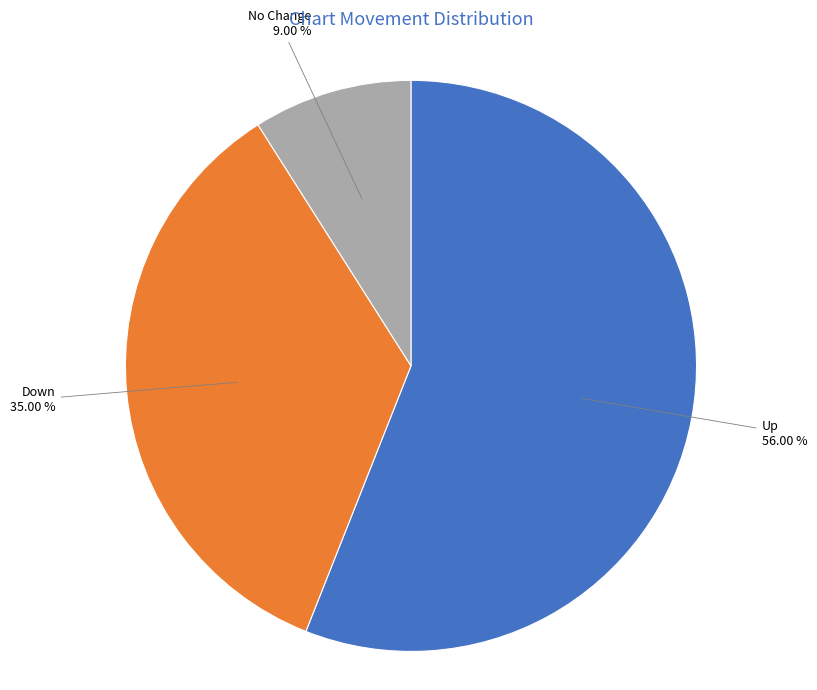

Which category accounts for the majority?

Up